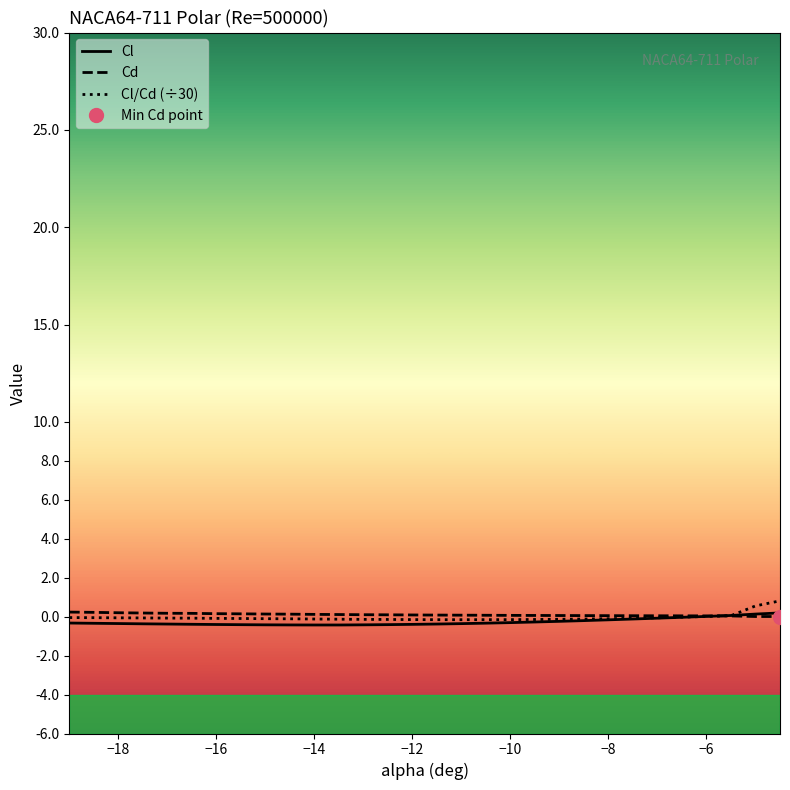

What is the highest value of the Cl/Cd (÷30) series?

0.8